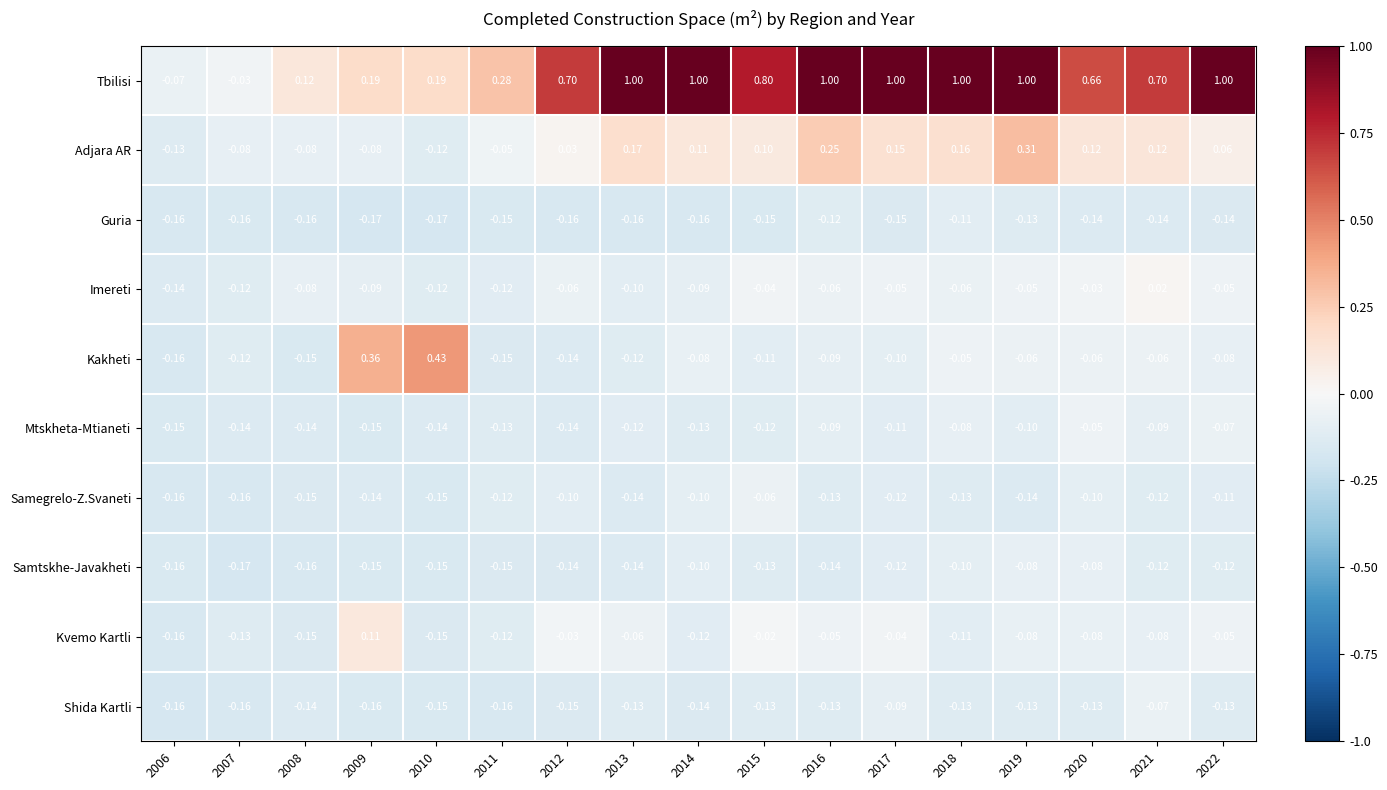

Which series has the largest range (max minus min)?

Tbilisi